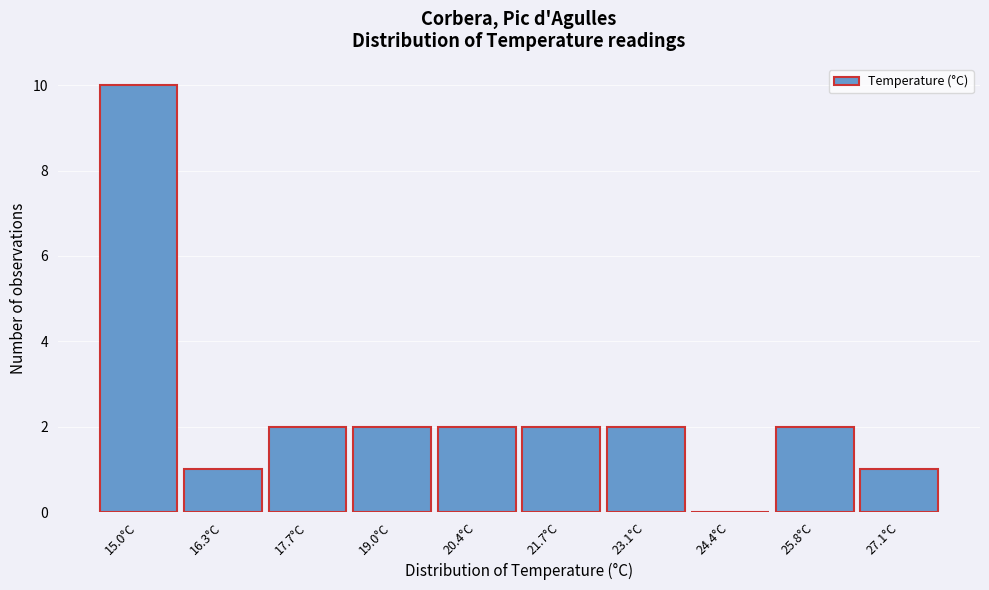

Reading left to right, transcribe this chart: for each bar, give the range it covers on the x-axis and its height. Neither the bar edges nor the heights are printed on the chart, so give them approximately, as read against the axes.

14.30 to 15.65: 10
15.65 to 17.00: 1
17.00 to 18.35: 2
18.35 to 19.70: 2
19.70 to 21.05: 2
21.05 to 22.40: 2
22.40 to 23.75: 2
23.75 to 25.10: 0
25.10 to 26.45: 2
26.45 to 27.80: 1